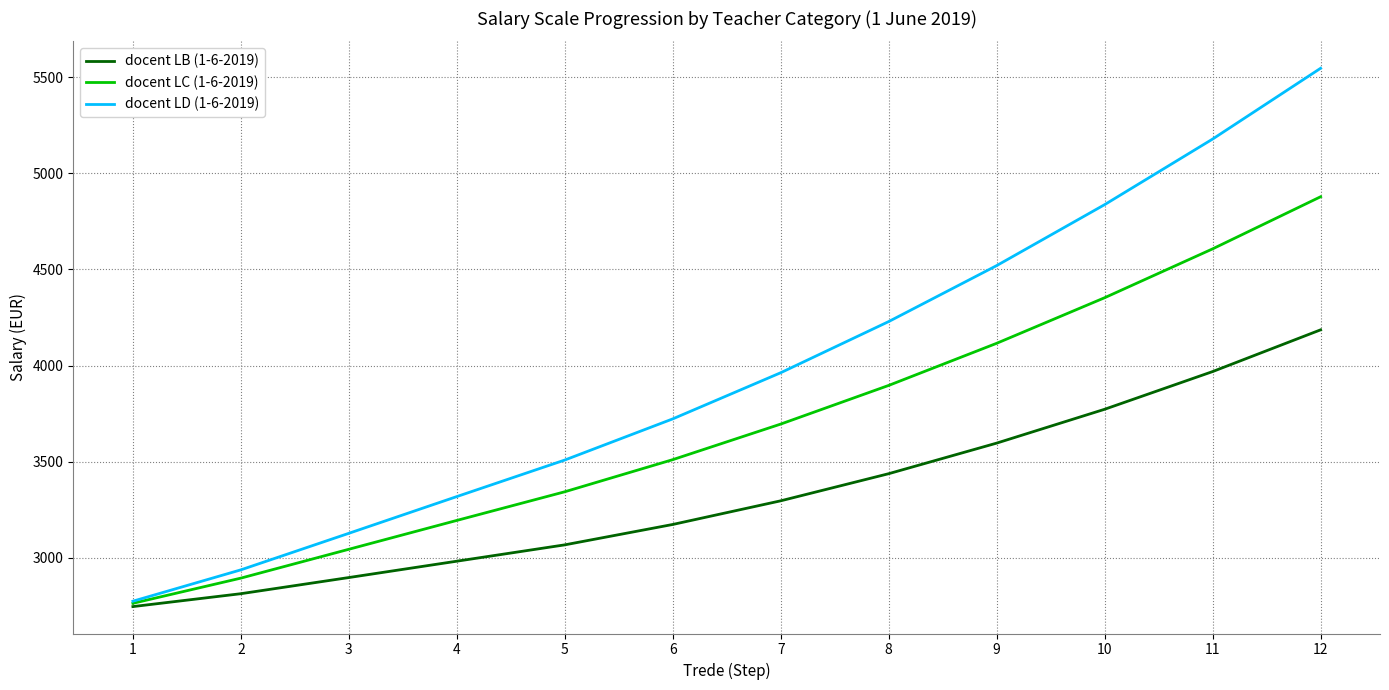

What is the difference between the maximum and minimum values in the docent LB (1-6-2019) series?

1439